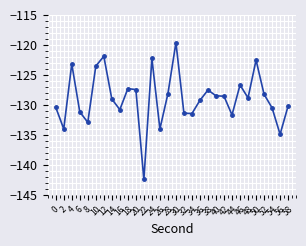

Is it true that the value at 44 is -131.7?

True